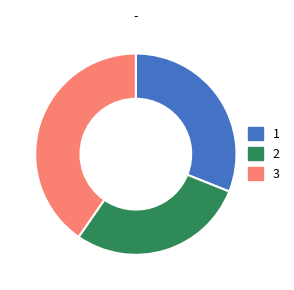

True or false: 3 accounts for 40% of the total.

True